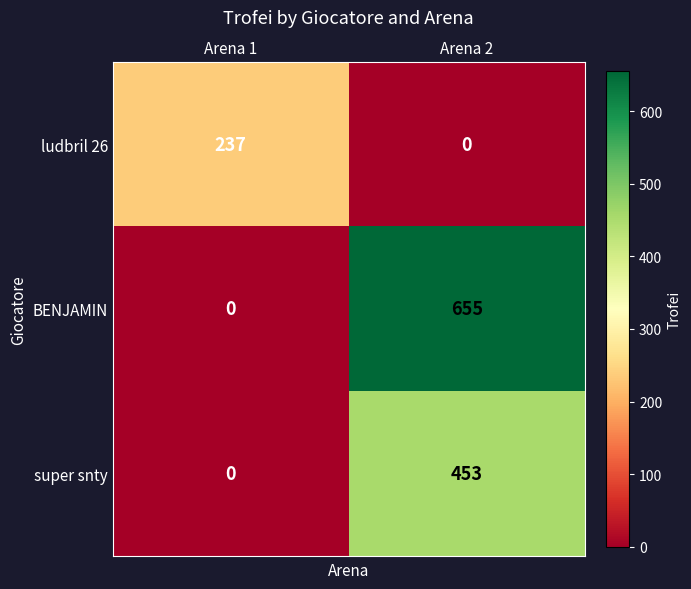

Reading right to left, transcribe all the data shown in this chart.

ludbril 26: Arena 2=0	Arena 1=237
BENJAMIN: Arena 2=655	Arena 1=0
super snty: Arena 2=453	Arena 1=0